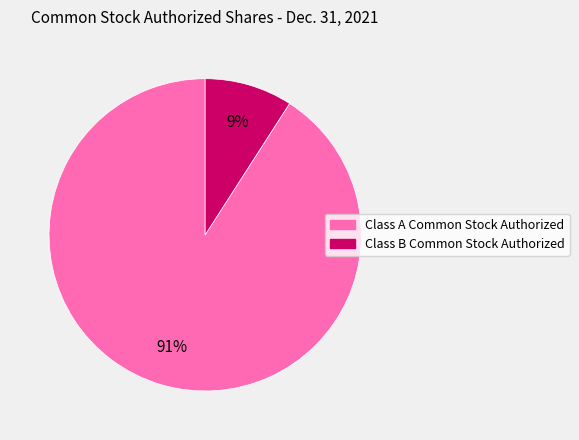

Rank the categories by value from lowest to highest.

Class B Common Stock Authorized, Class A Common Stock Authorized